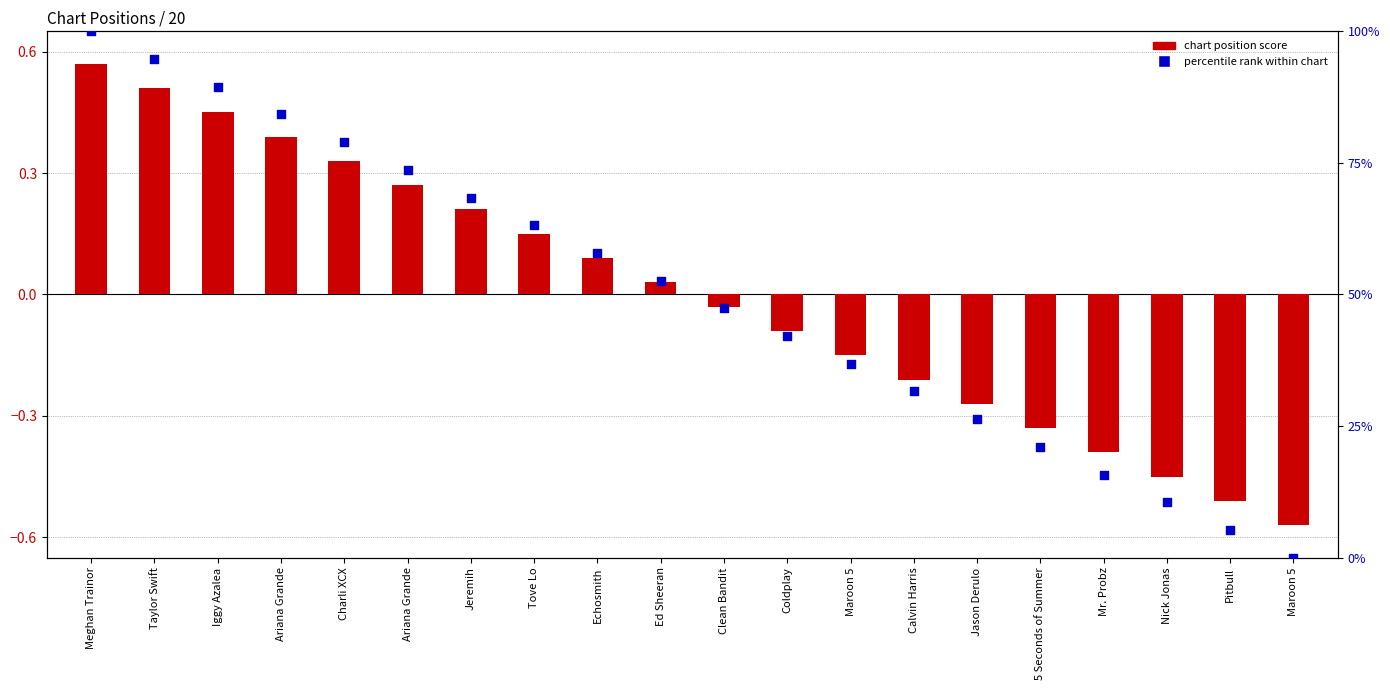

Which series has the widest spread of Y values?

percentile rank within chart